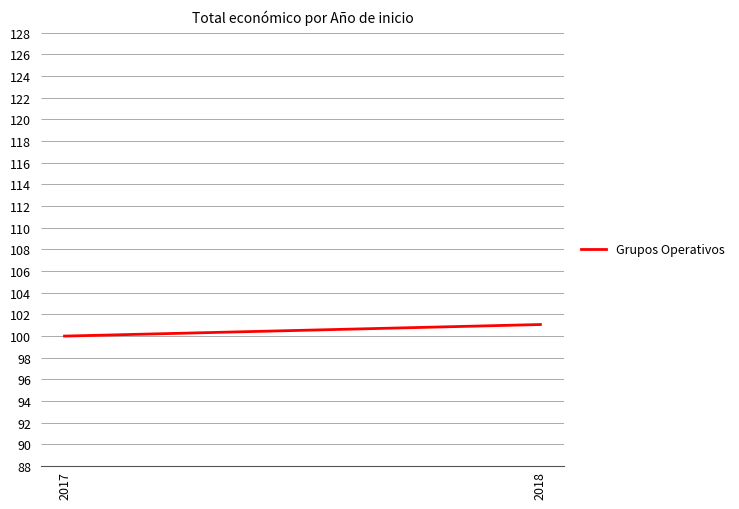

Which has a higher value, 2017 or 2018?

2018